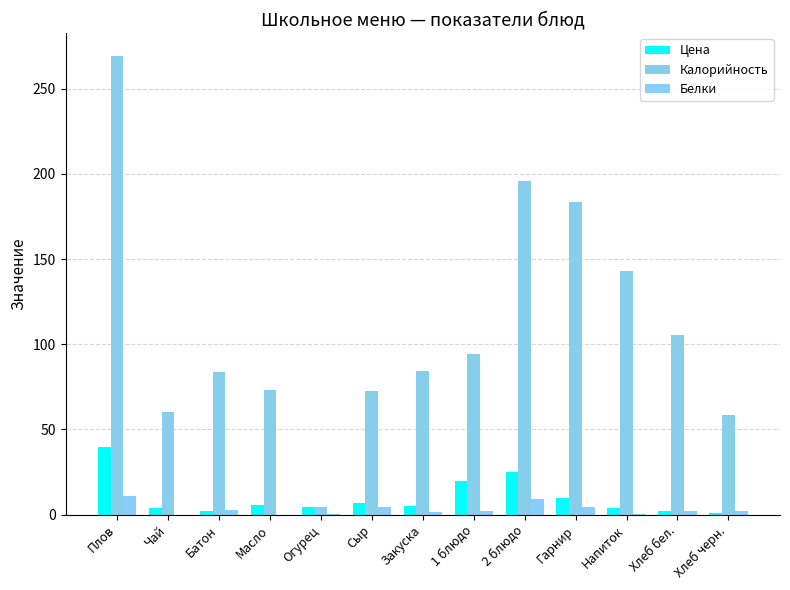

What is the label of the 4th bar from the left?

Масло